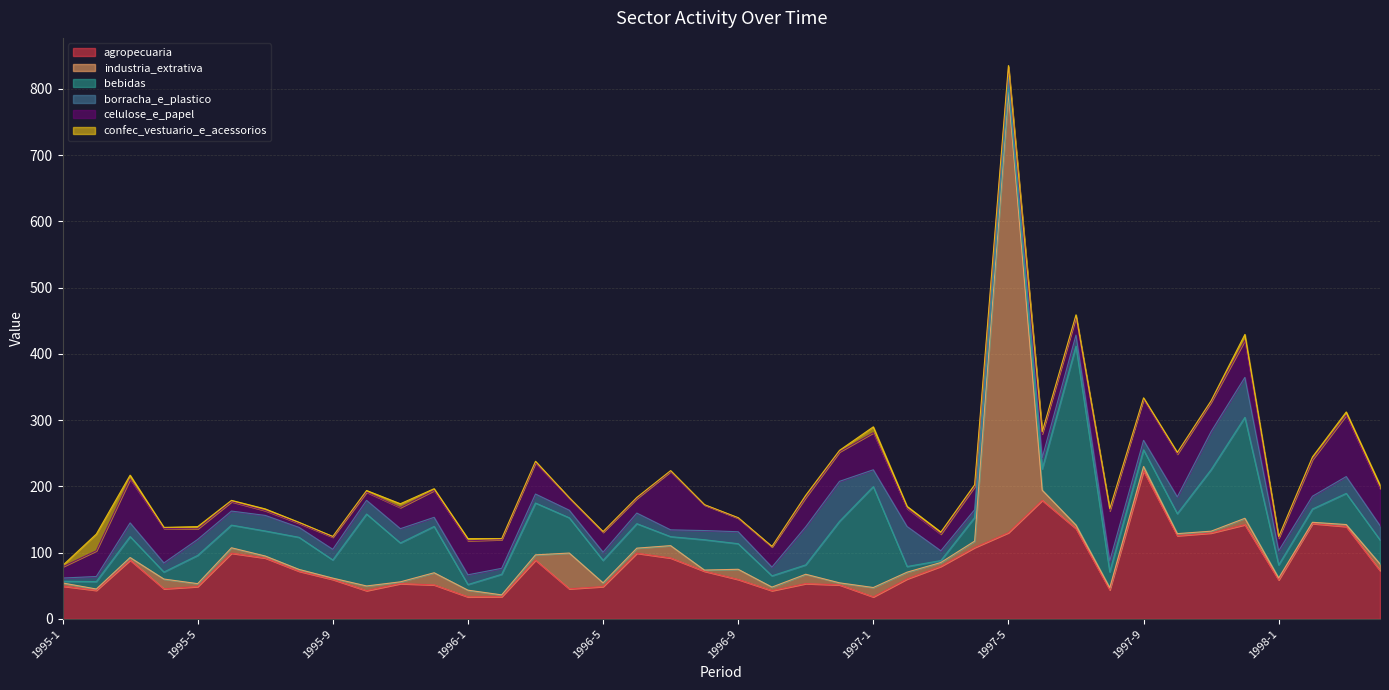

True or false: bebidas has a value of 351.2 at 1997-7.

False